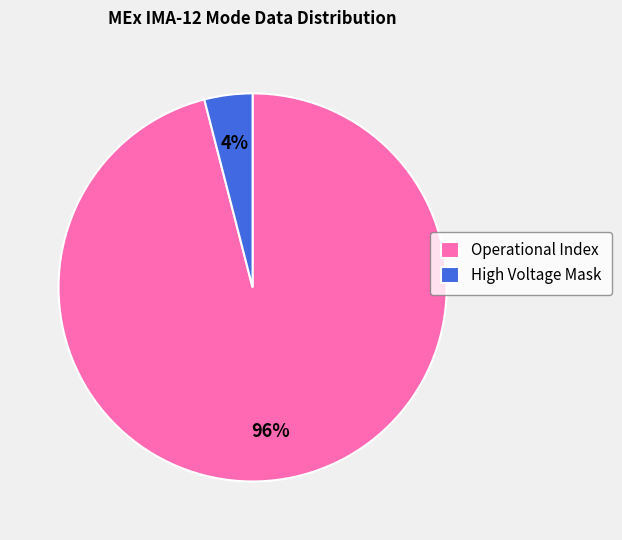

Count the number of slices in the pie.

2